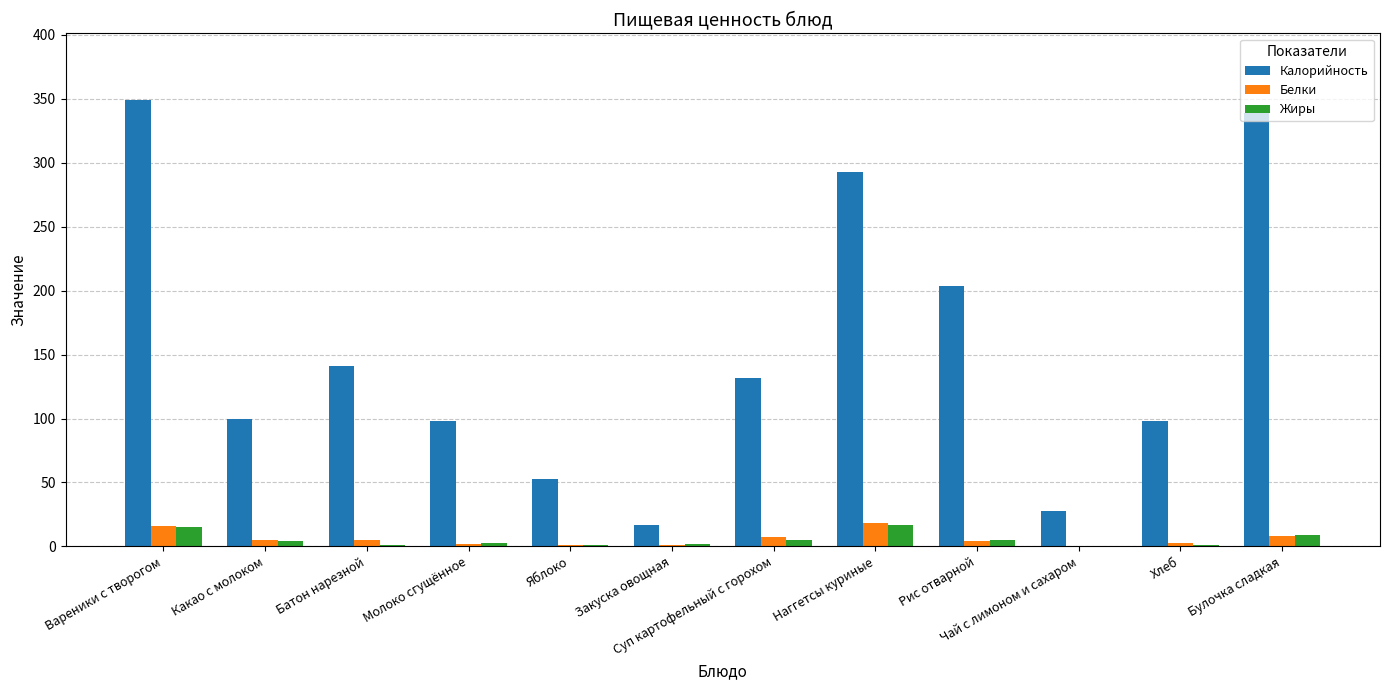

What is the greatest value displayed?

349